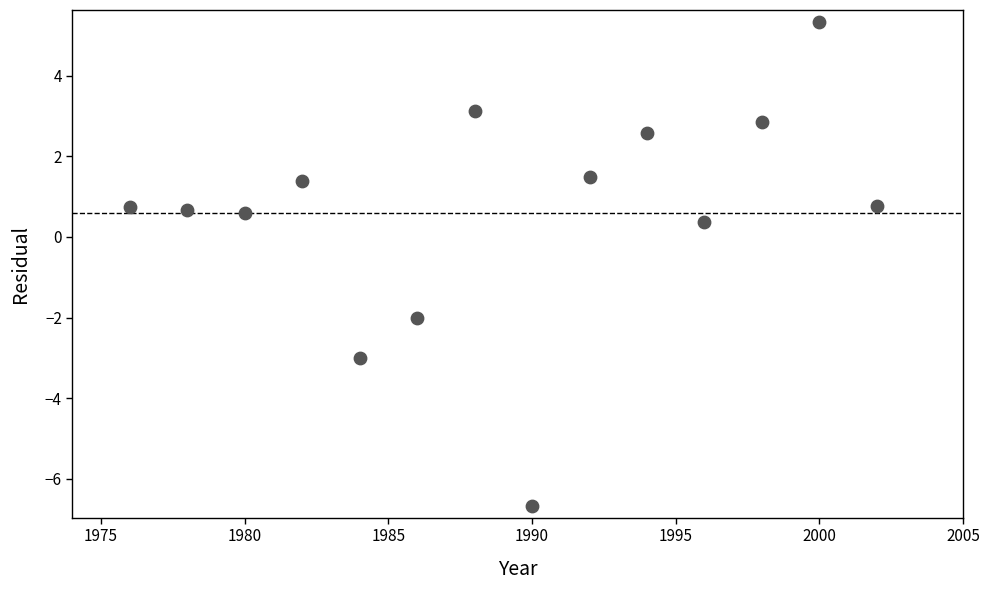

What Y value in the scatter plot is closest to 0?

0.4